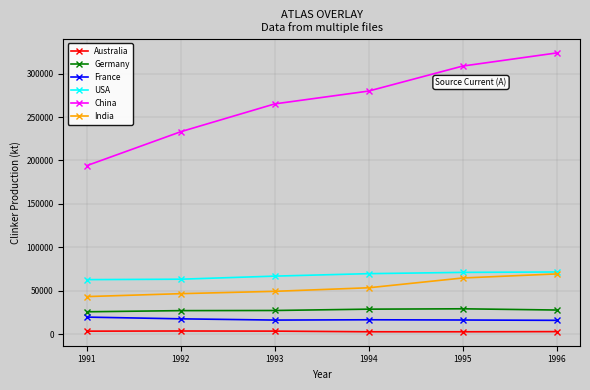

Is the value of USA at 1995 greater than the value of Germany at 1993?

Yes